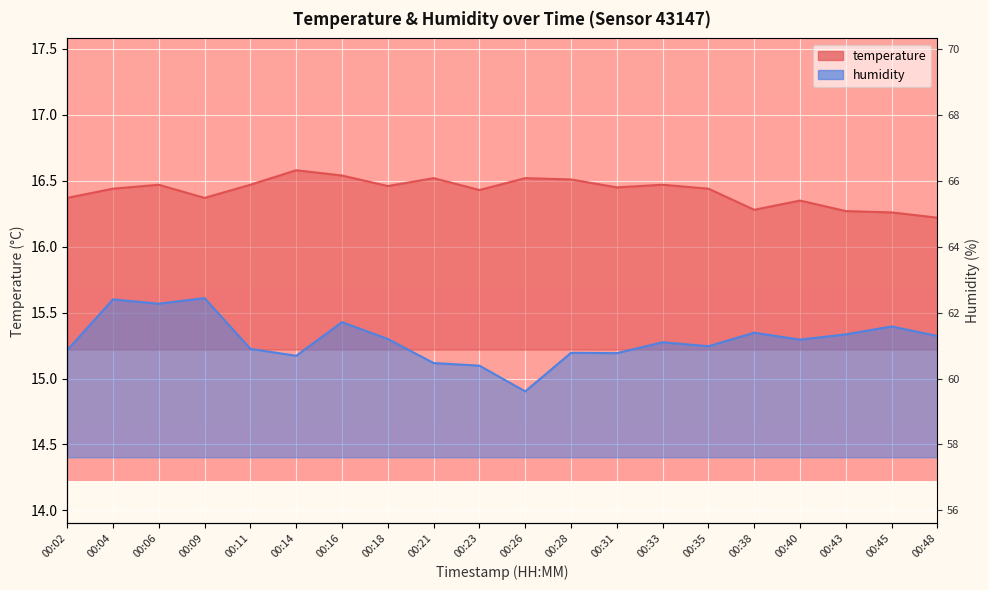

What is the spread (max minus min) of values at 00:26?

1.6